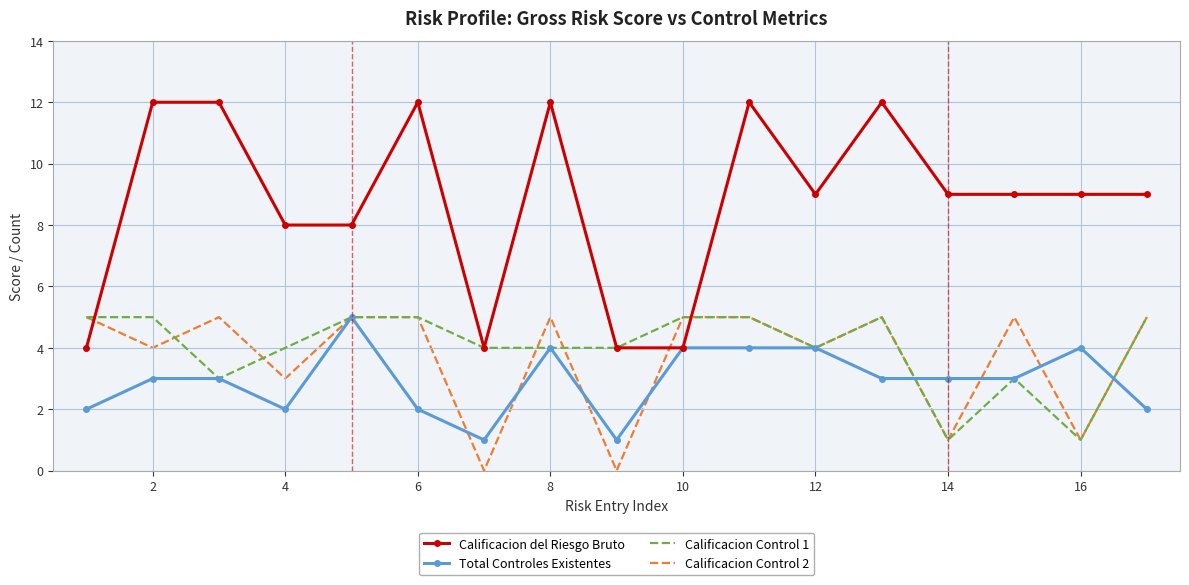

Which series has the largest range (max minus min)?

Calificacion del Riesgo Bruto